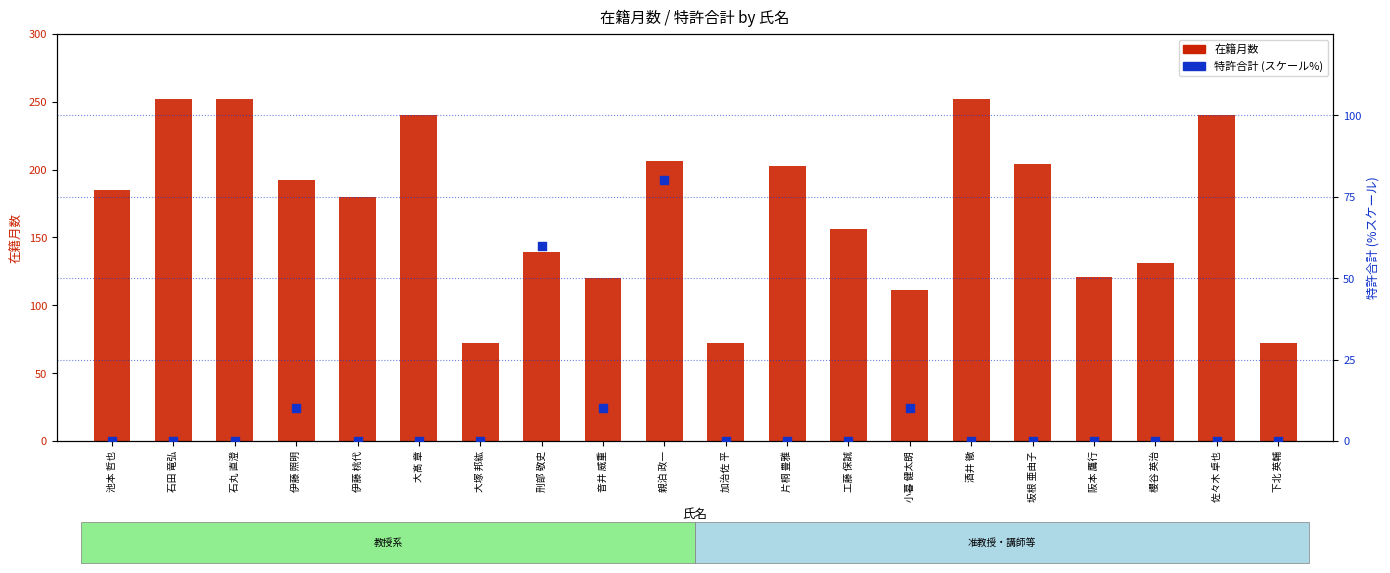

Which series reaches the minimum Y coordinate?

特許合計 (スケール%)